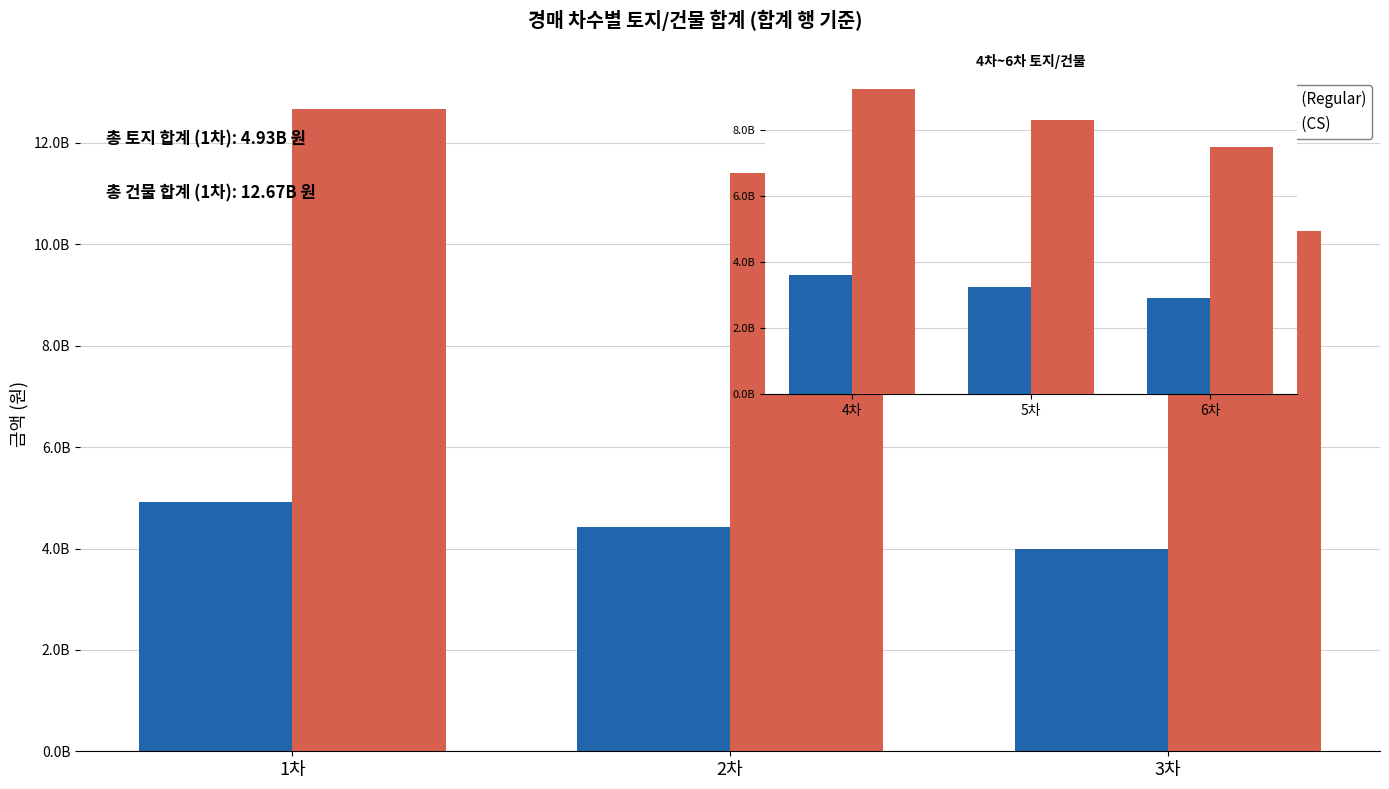

Which series changed the most between 5차 and 6차?

건물 (CS)